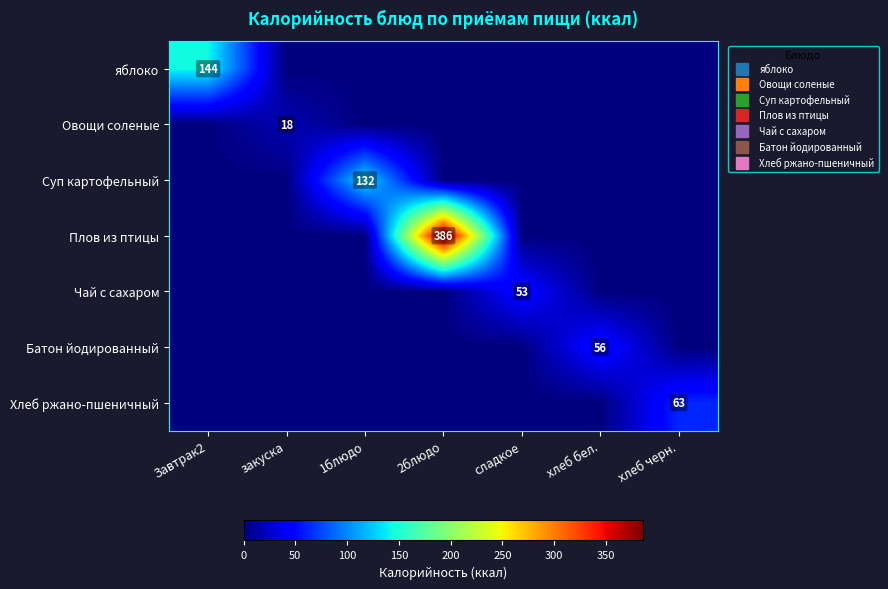

Which has a higher value, 1блюдо or сладкое?

1блюдо